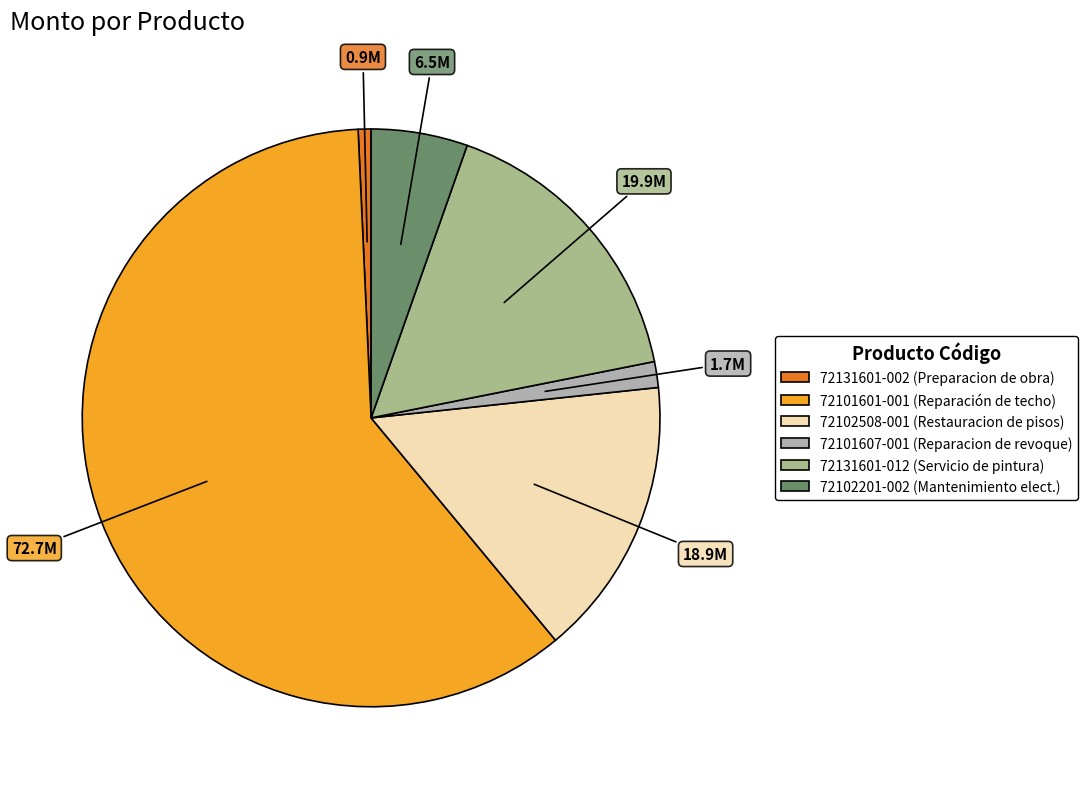

Is there any slice that represents more than half of the pie?

Yes